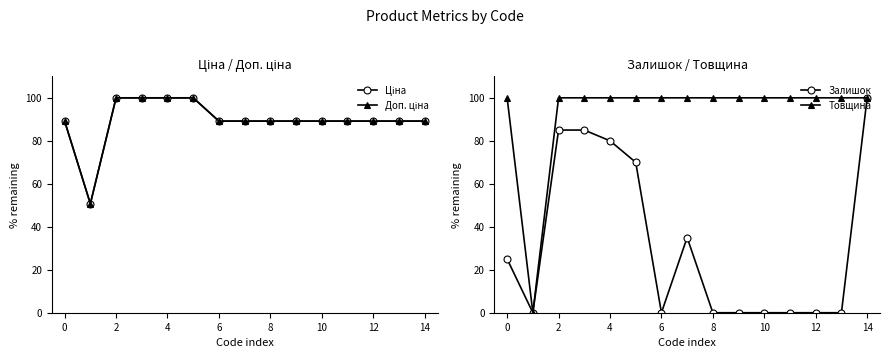

Is it true that Товщина equals 157.3 at 10?

False